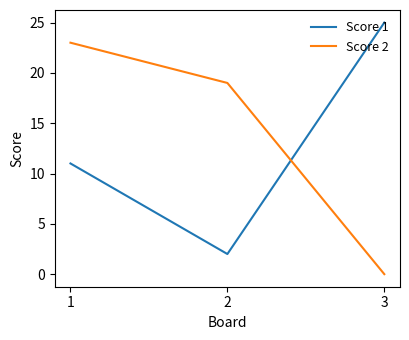

How many lines are shown in the chart?

2